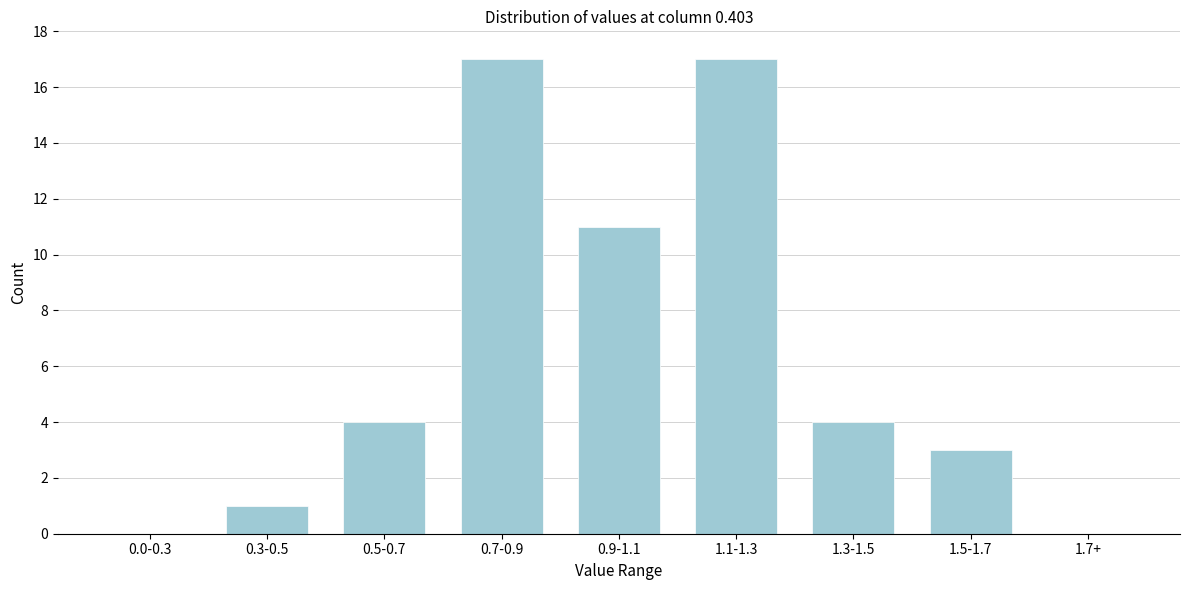

Reading left to right, list all the values displayed in this chart.

0.0-0.3=0	0.3-0.5=1	0.5-0.7=4	0.7-0.9=17	0.9-1.1=11	1.1-1.3=17	1.3-1.5=4	1.5-1.7=3	1.7+=0